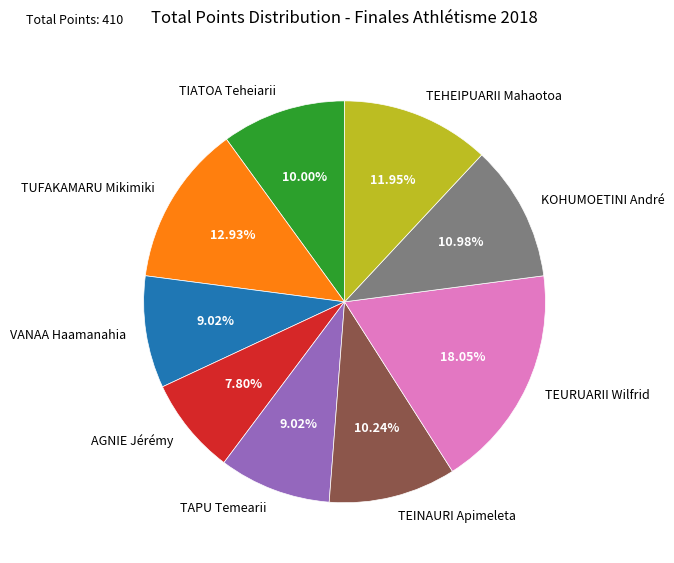

What is the ratio of the value at TUFAKAMARU Mikimiki to the value at VANAA Haamanahia?

1.4